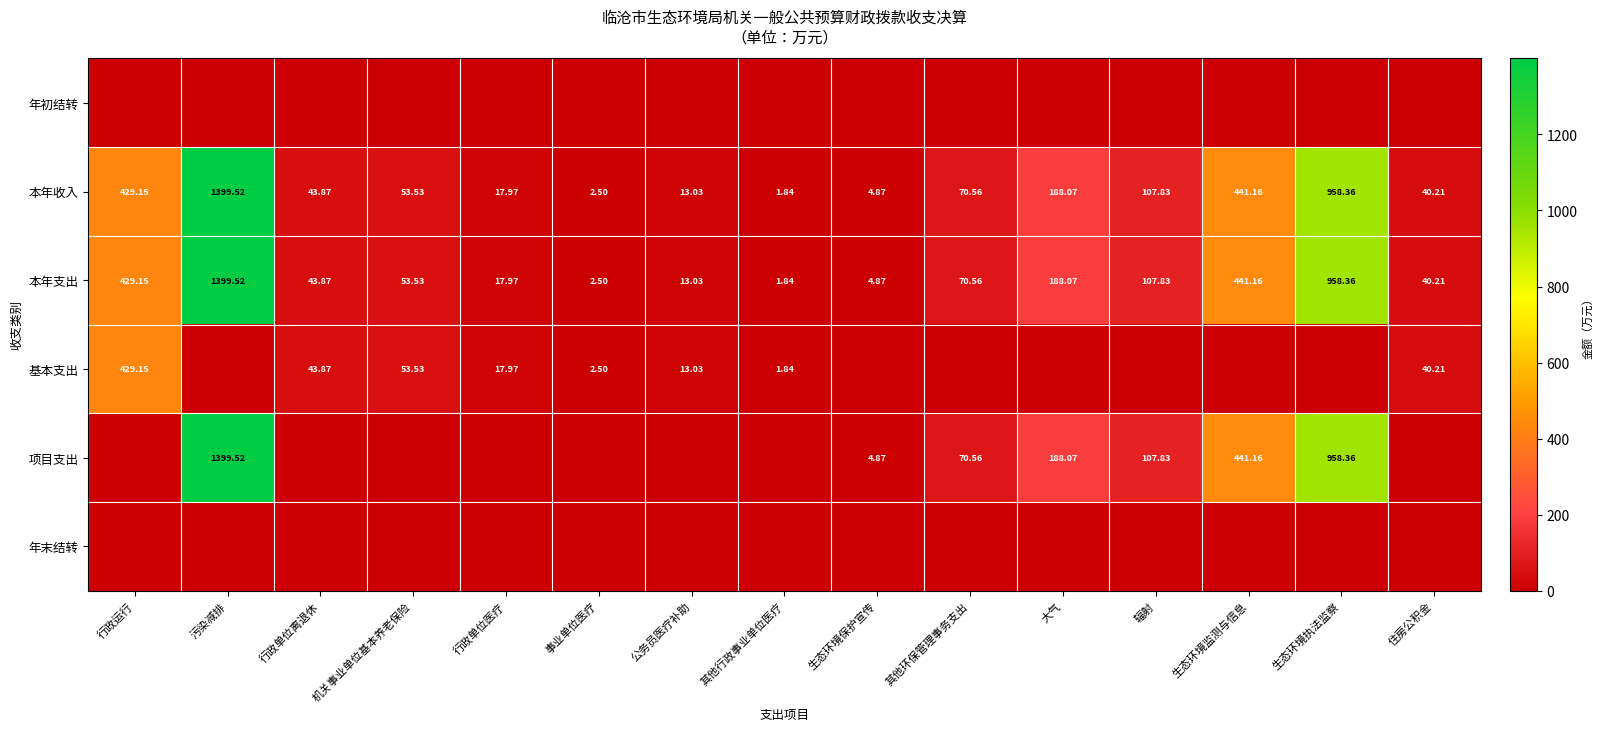

Which has a higher value, 辐射 or 行政单位医疗?

辐射